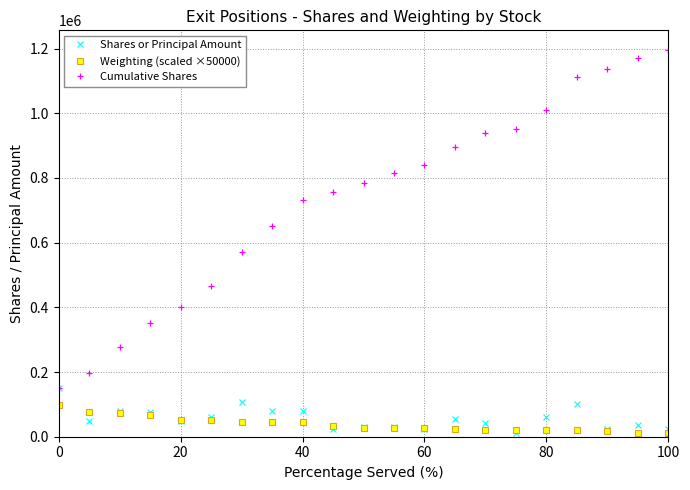

Which series has the largest range (max minus min)?

Cumulative Shares